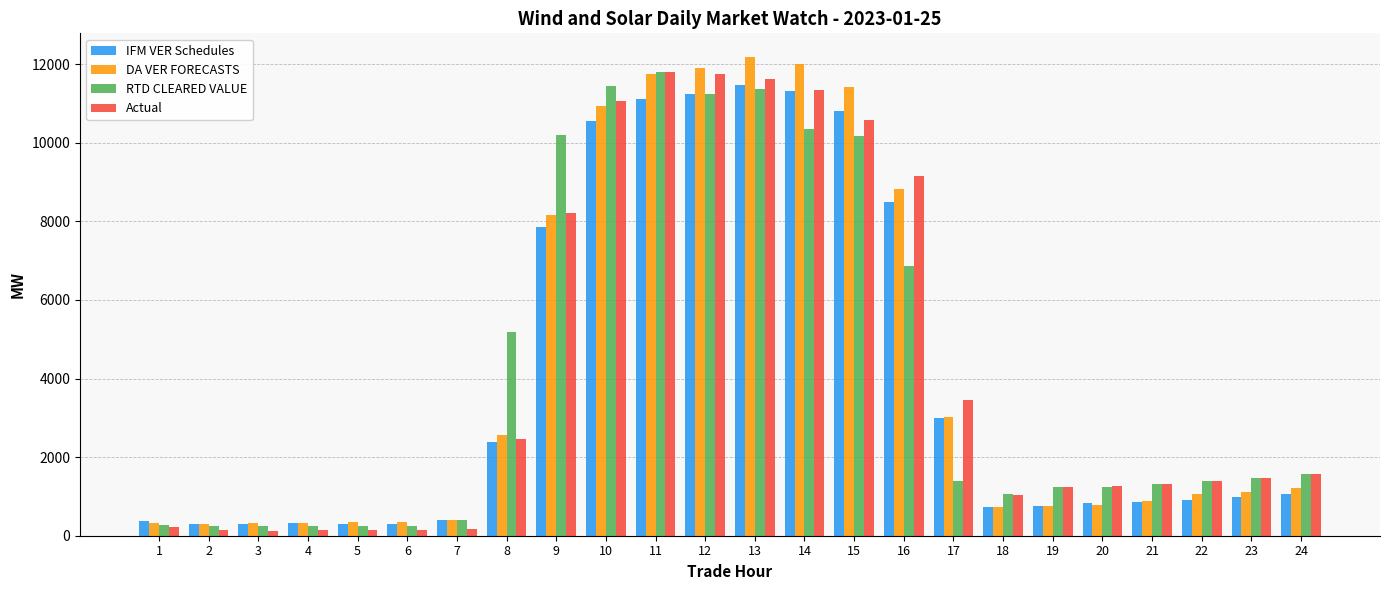

What is the value of the Actual bar at the 3rd from the left?

124.7